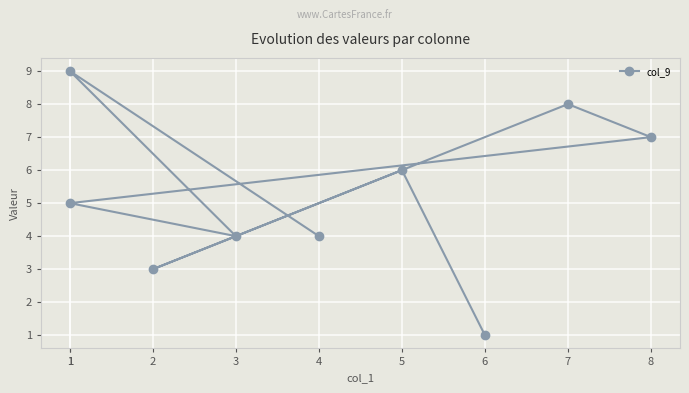

What is the value of the 3rd point from the left?

4